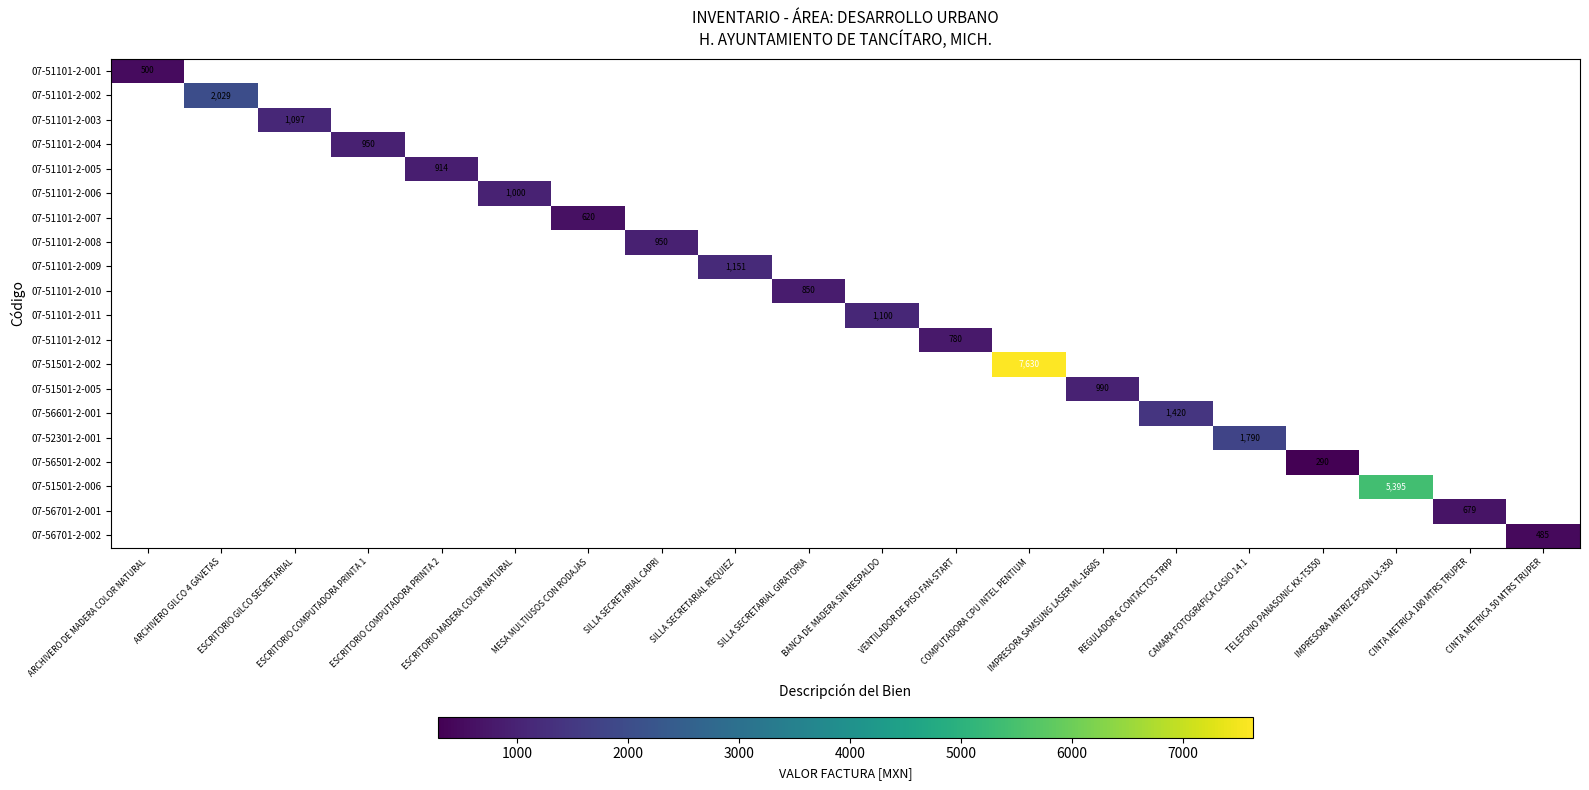

How many values in 07-51101-2-001 are above zero?

1